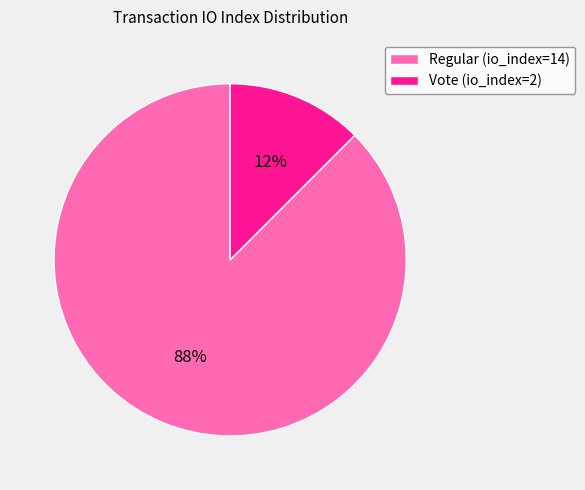

Between Vote (io_index=2) and Regular (io_index=14), which is larger?

Regular (io_index=14)